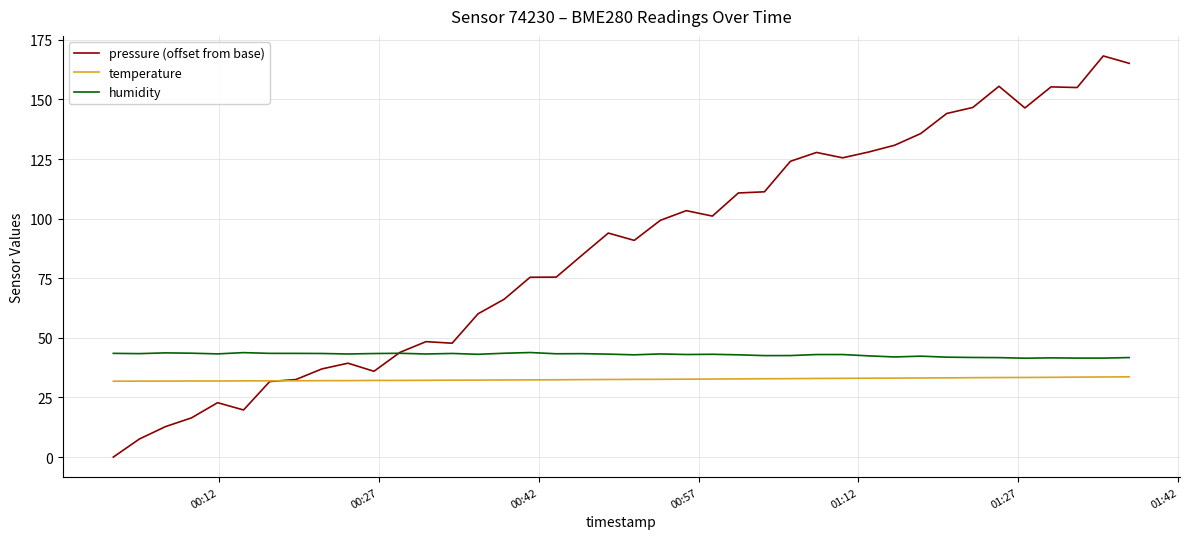

True or false: temperature and humidity intersect in this chart.

False